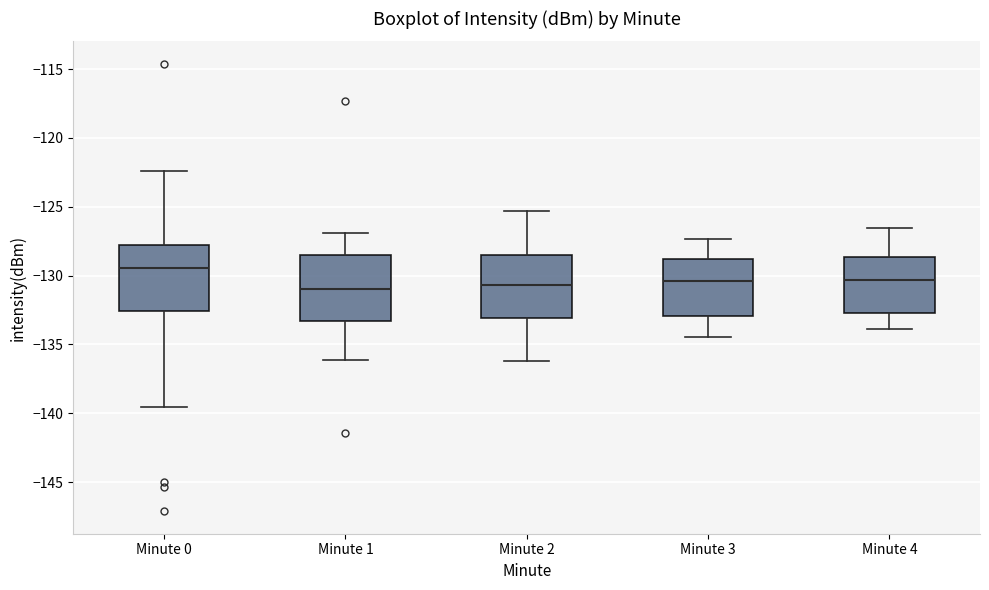

Where is the upper edge of the box for Minute 4 on the y-axis? The values are not printed on the chart, so give them approximately, as read against the axis.

-128.5